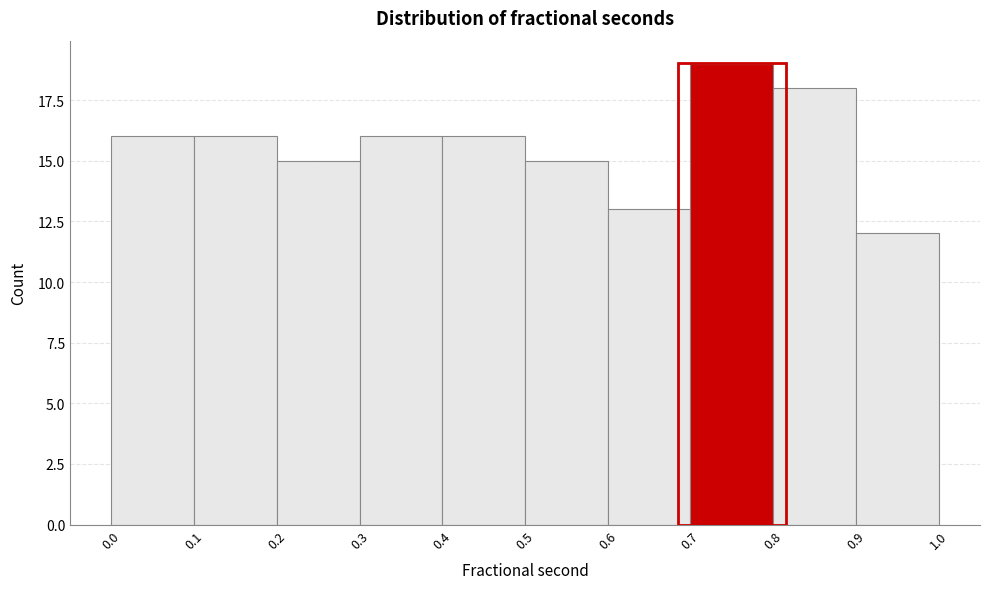

Reading left to right, transcribe this chart: for each bar, give the range it covers on the x-axis and its height. The values are not printed on the chart, so give them approximately, as read against the axis.

0.0 to 0.1: 16
0.1 to 0.2: 16
0.2 to 0.3: 15
0.3 to 0.4: 16
0.4 to 0.5: 16
0.5 to 0.6: 15
0.6 to 0.7: 13
0.7 to 0.8: 19
0.8 to 0.9: 18
0.9 to 1.0: 12